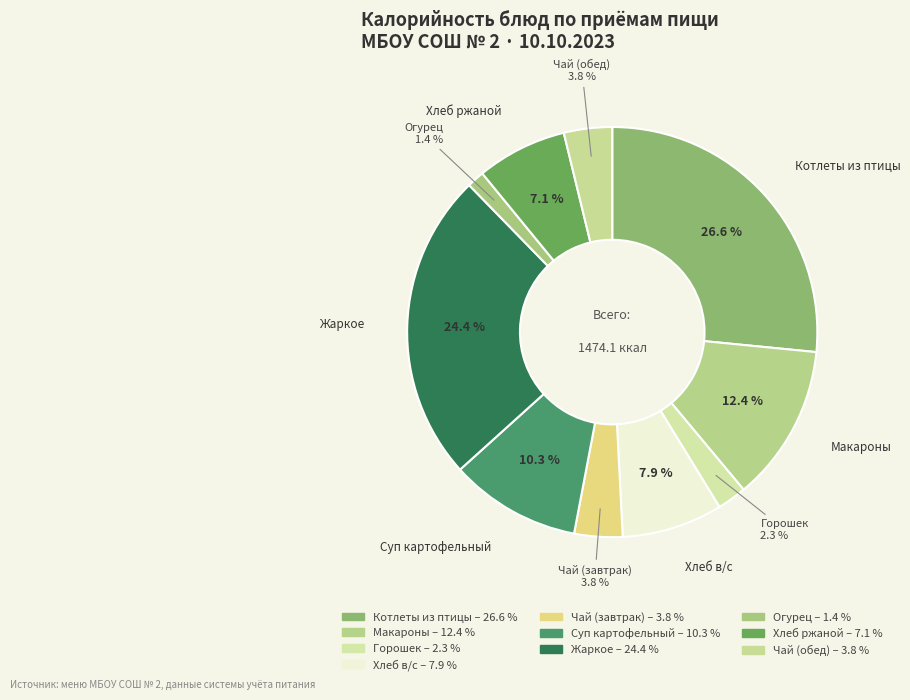

How many slices are in this pie chart?

10